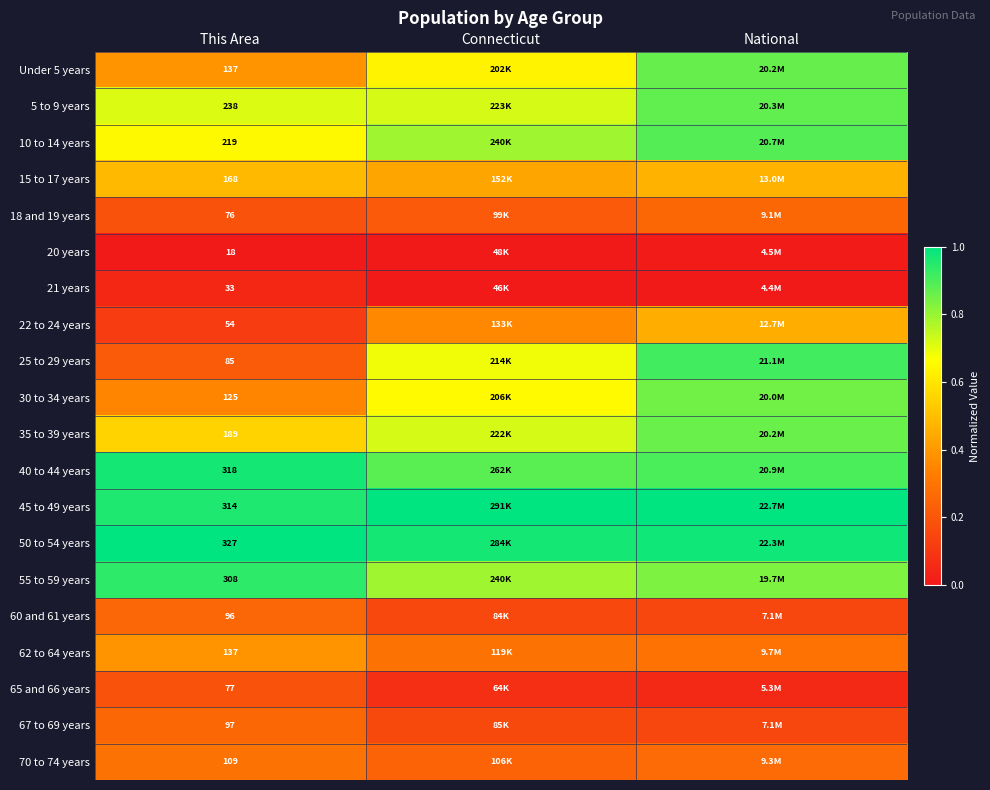

What is the total value across all series at Connecticut?

9.8